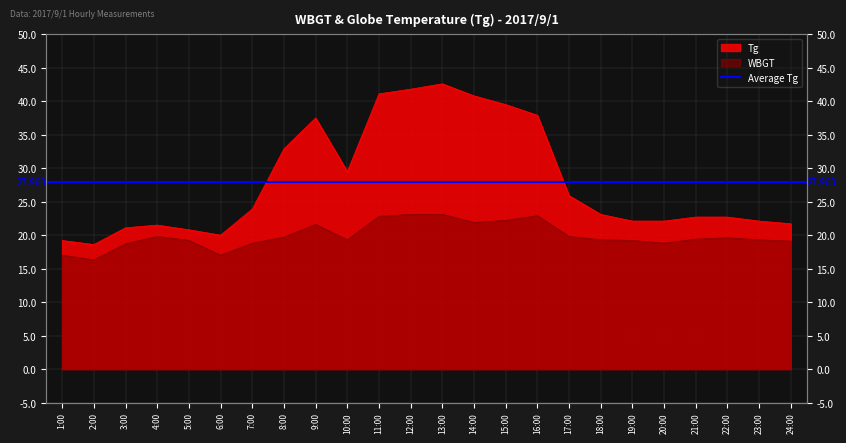

At which category is the sum across all series the highest?

13:00